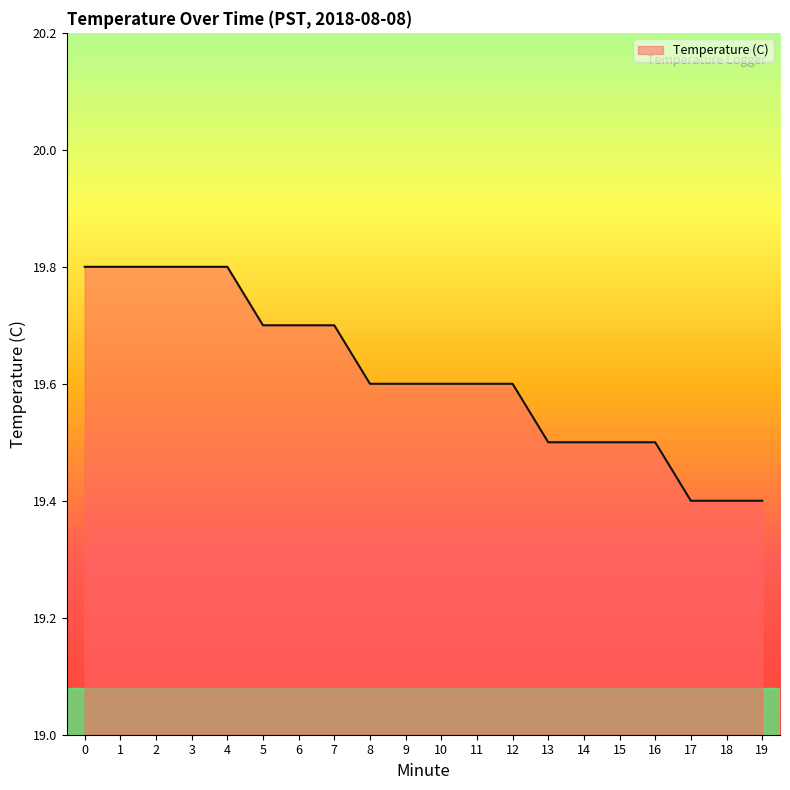

Does the chart have visible grid lines?

No